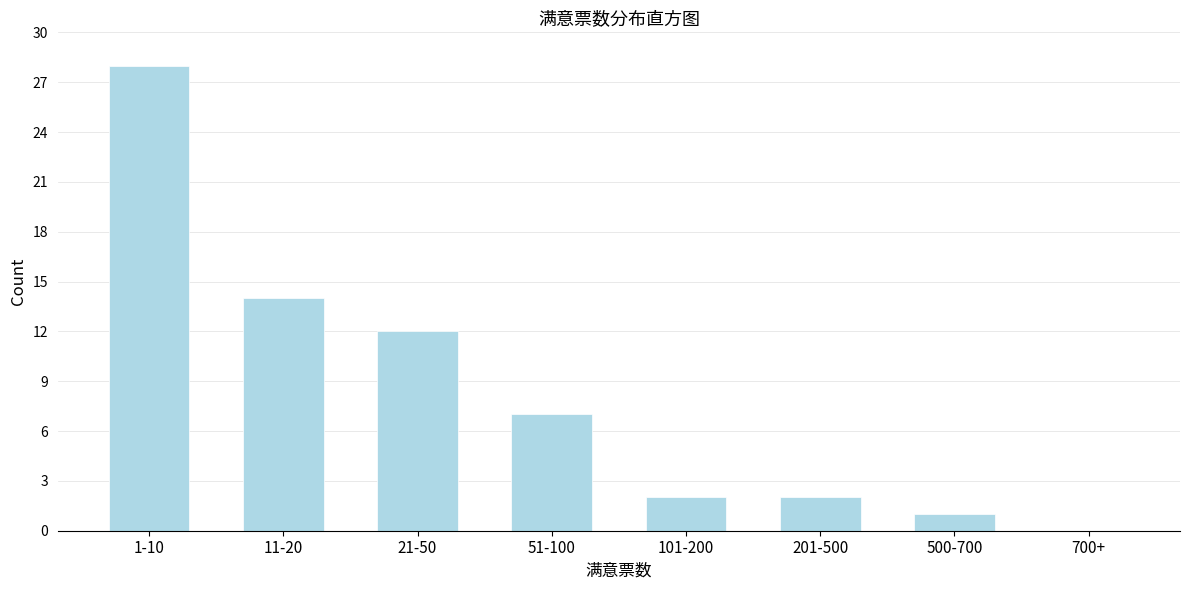

Reading left to right, extract all data points from this chart.

1-10=28	11-20=14	21-50=12	51-100=7	101-200=2	201-500=2	500-700=1	700+=0